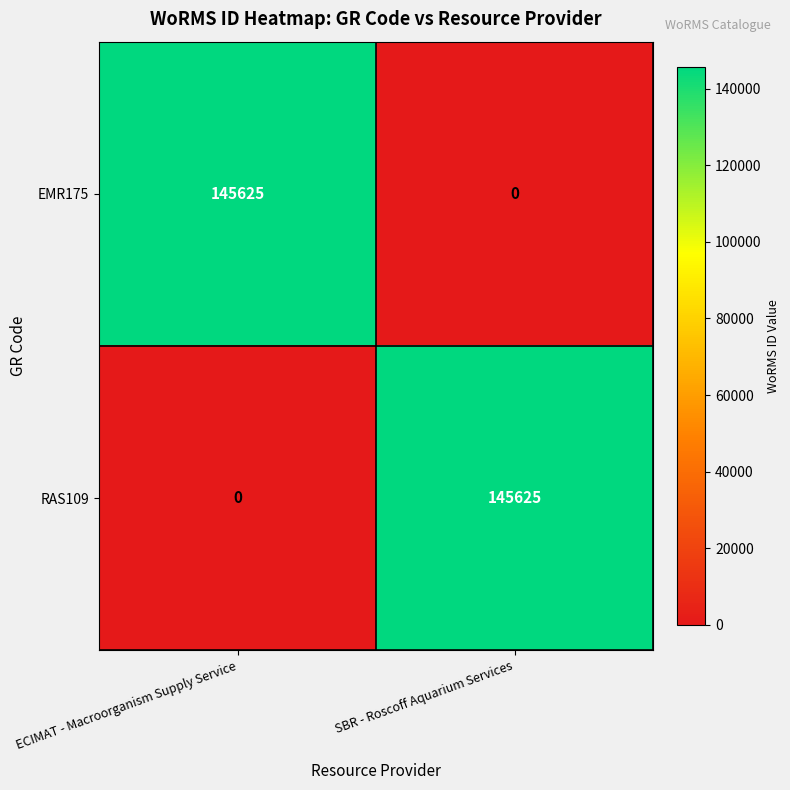

Reading left to right, what are all the values shown in this chart?

EMR175: ECIMAT - Macroorganism Supply Service=145625	SBR - Roscoff Aquarium Services=0
RAS109: ECIMAT - Macroorganism Supply Service=0	SBR - Roscoff Aquarium Services=145625